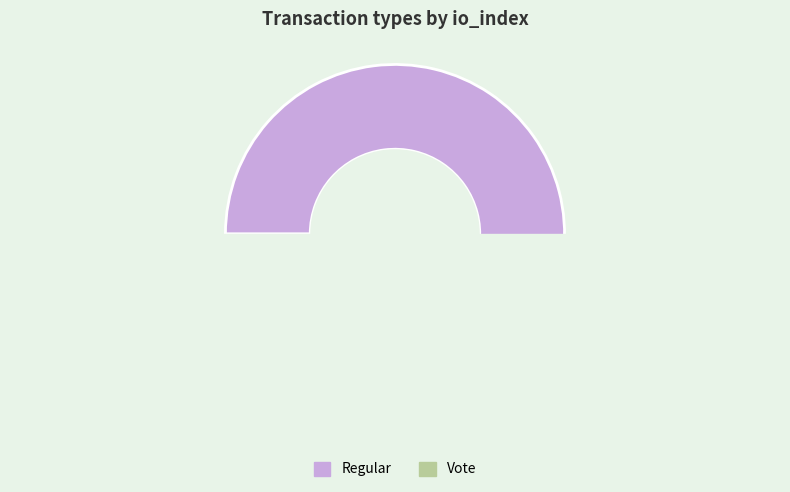

What is the majority slice?

Regular